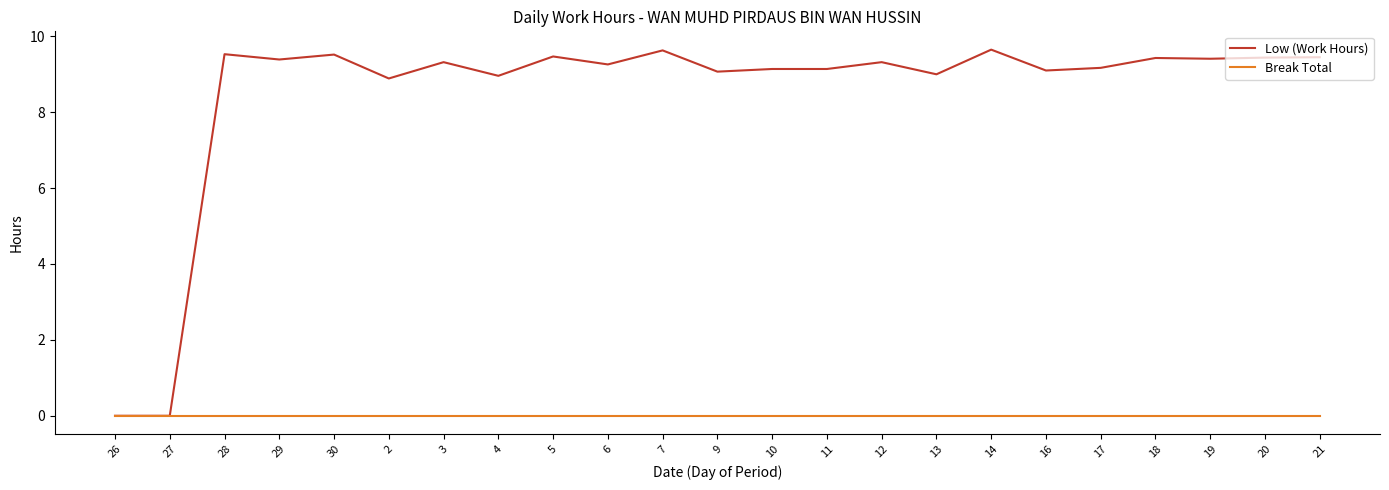

How many lines are shown in the chart?

2